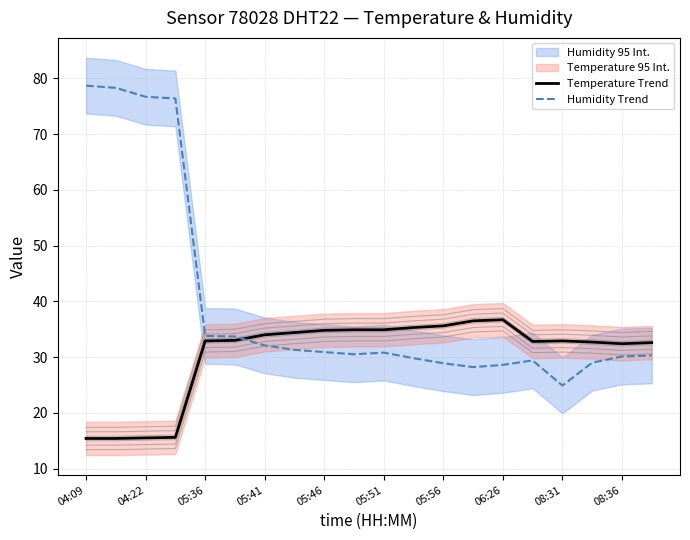

Which category has the lowest value in the Humidity Trend series?

08:31